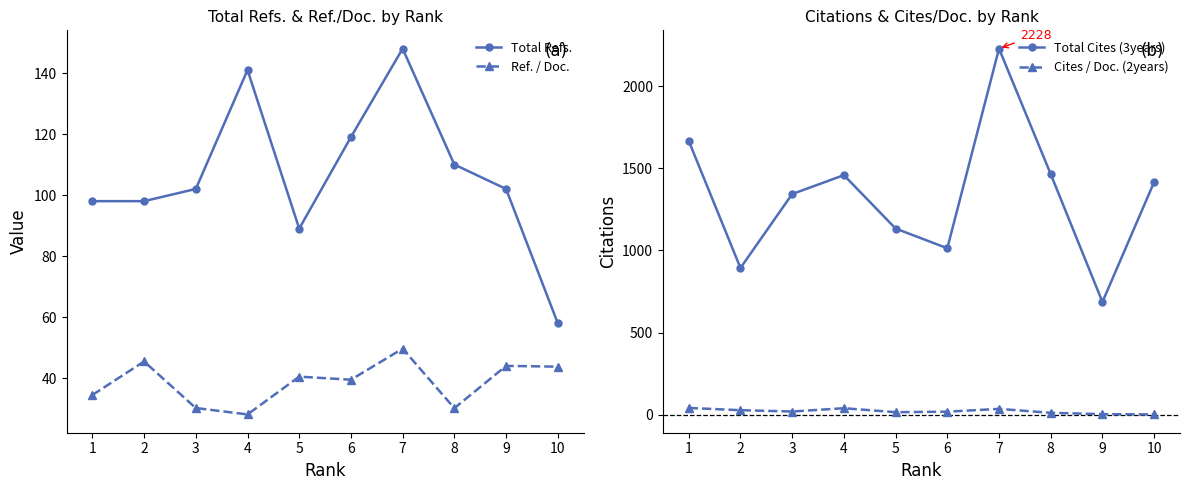

Reading left to right, list all the values displayed in this chart.

Total Refs.: 1=98.0	2=98.0	3=102.0	4=141.0	5=89.0	6=119.0	7=148.0	8=110.0	9=102.0	10=58.0
Ref. / Doc.: 1=34.5	2=45.5	3=30.2	4=28.1	5=40.5	6=39.5	7=49.6	8=30.1	9=44.0	10=43.8
Total Cites (3years): 1=1666.0	2=893.0	3=1343.0	4=1458.0	5=1133.0	6=1013.0	7=2228.0	8=1464.0	9=686.0	10=1416.0
Cites / Doc. (2years): 1=41.0	2=27.4	3=19.4	4=39.4	5=15.3	6=18.3	7=35.4	8=11.3	9=3.3	10=1.6